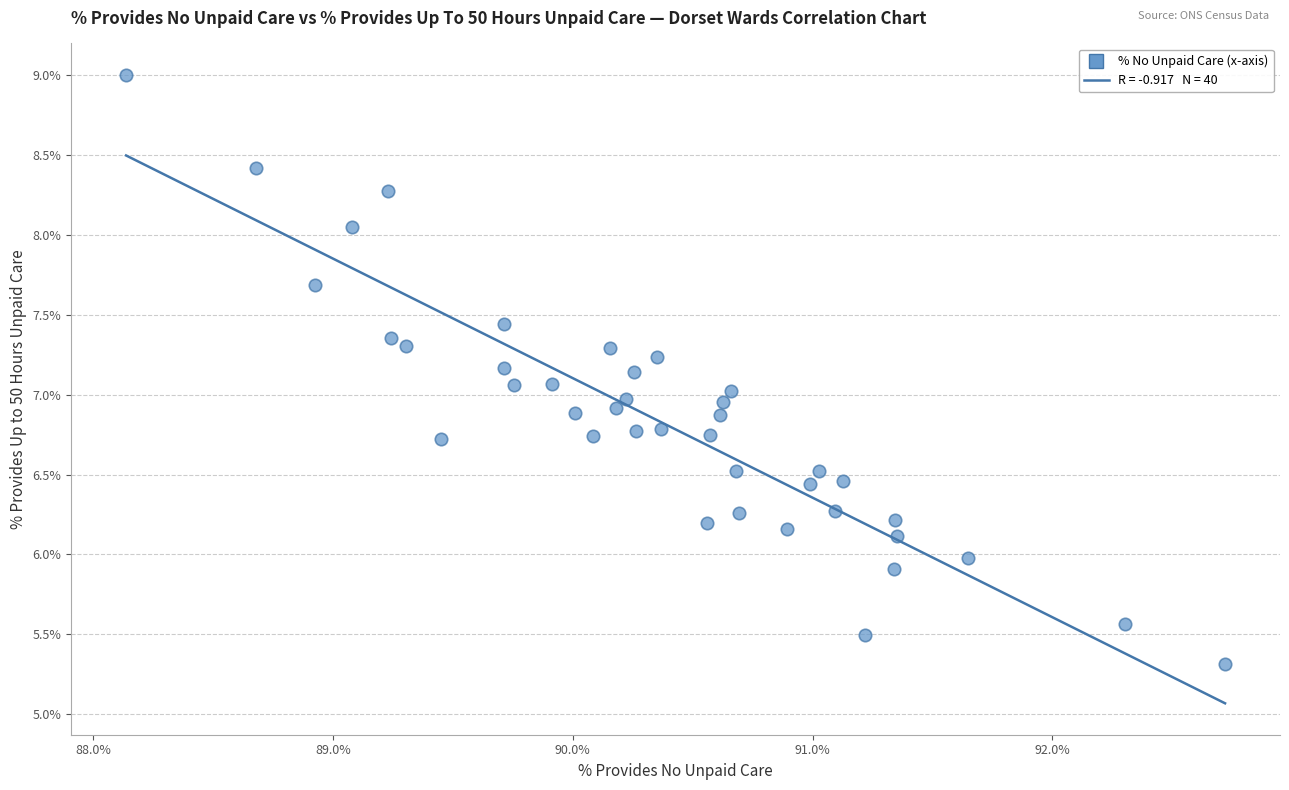

What is the range of X values (max minus min)?

4.6